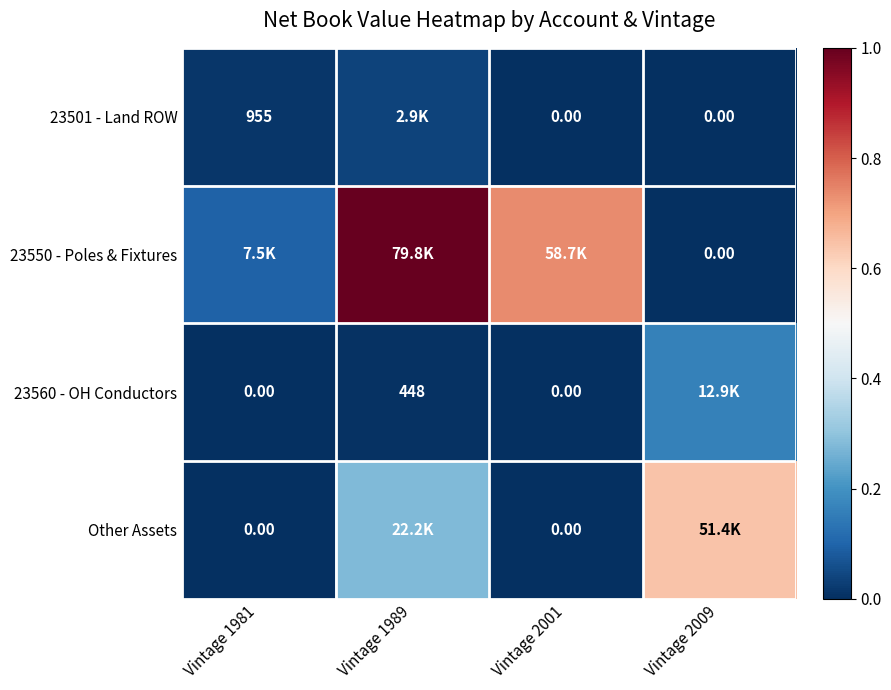

Is the value of 23501 - Land ROW at Vintage 1981 greater than the value of Other Assets at Vintage 2001?

Yes